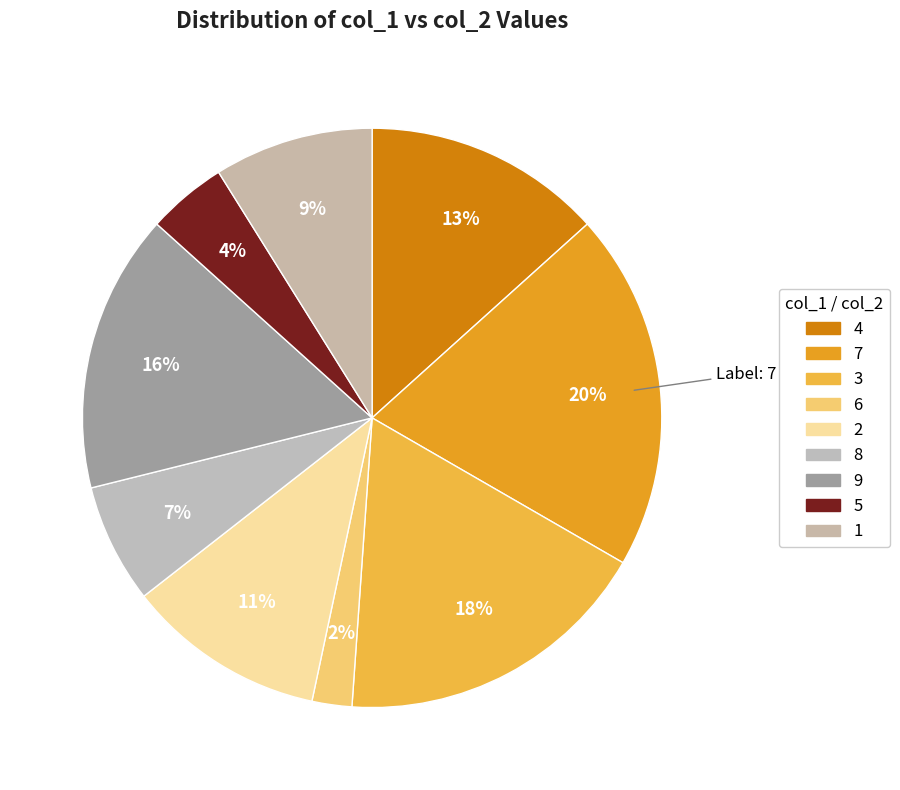

Which has a higher value, 1 or 2?

2